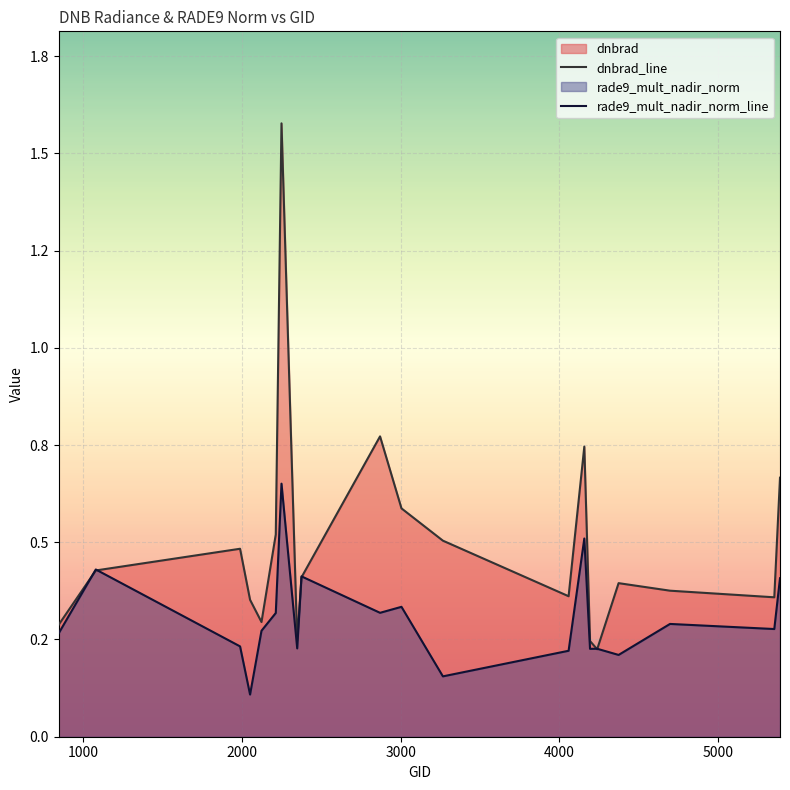

What is the sum of the rade9_mult_nadir_norm values at 4157 and 845?

0.8